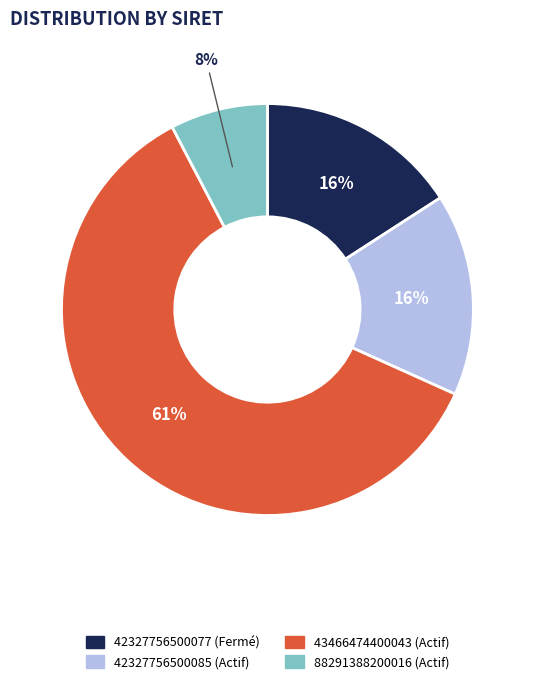

True or false: 88291388200016 accounts for 1% of the total.

False